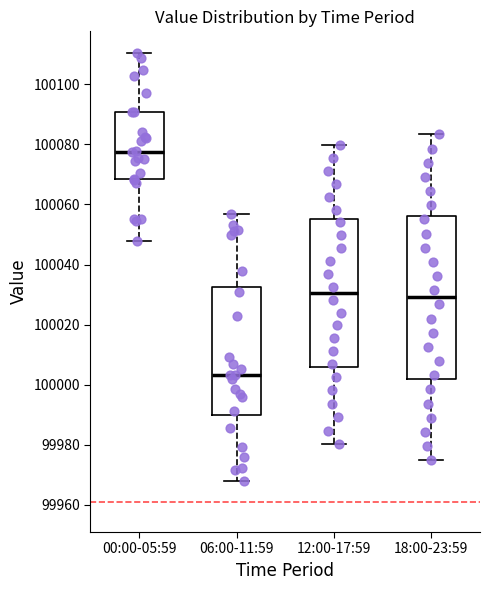

Where does the lower whisker of the box for 12:00-17:59 end on the y-axis? The values are not printed on the chart, so give them approximately, as read against the axis.

99980